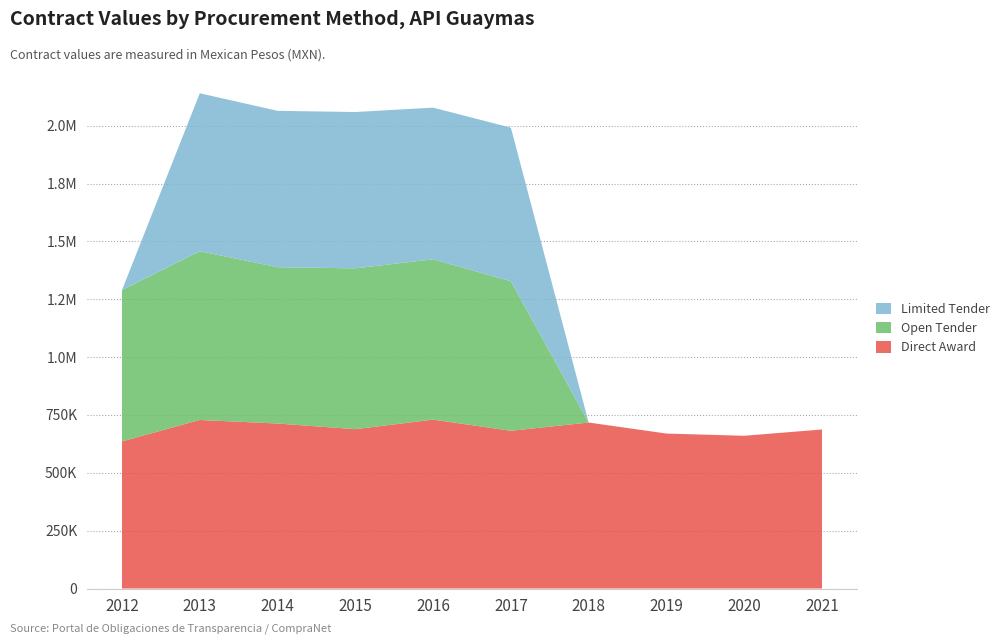

Reading left to right, extract all data points from this chart.

direct: 635674.4	728301.3	712955.0	688485.5	729890.0	681600.0	717250.0	669600.0	660000.0	687219.7
open: 654000.0	729400.0	675644.0	695044.4	692834.4	646129.0	0.0	0.0	0.0	0.0
limited: 0.0	682521.5	675644.0	675644.0	655405.6	663766.2	0.0	0.0	0.0	0.0